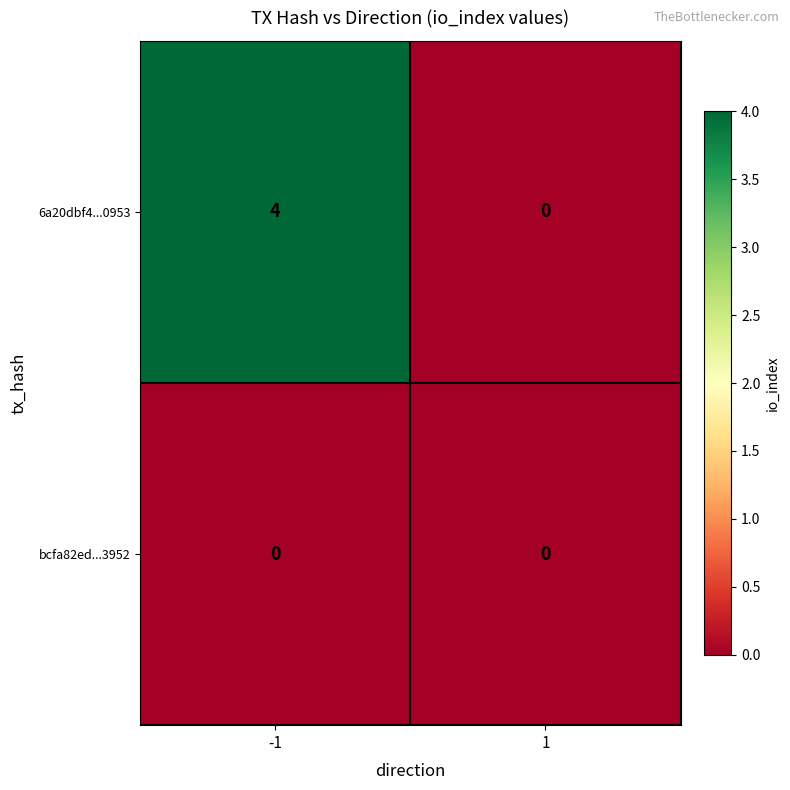

Between -1 and 1, which series saw the biggest shift?

6a20dbf4...0953